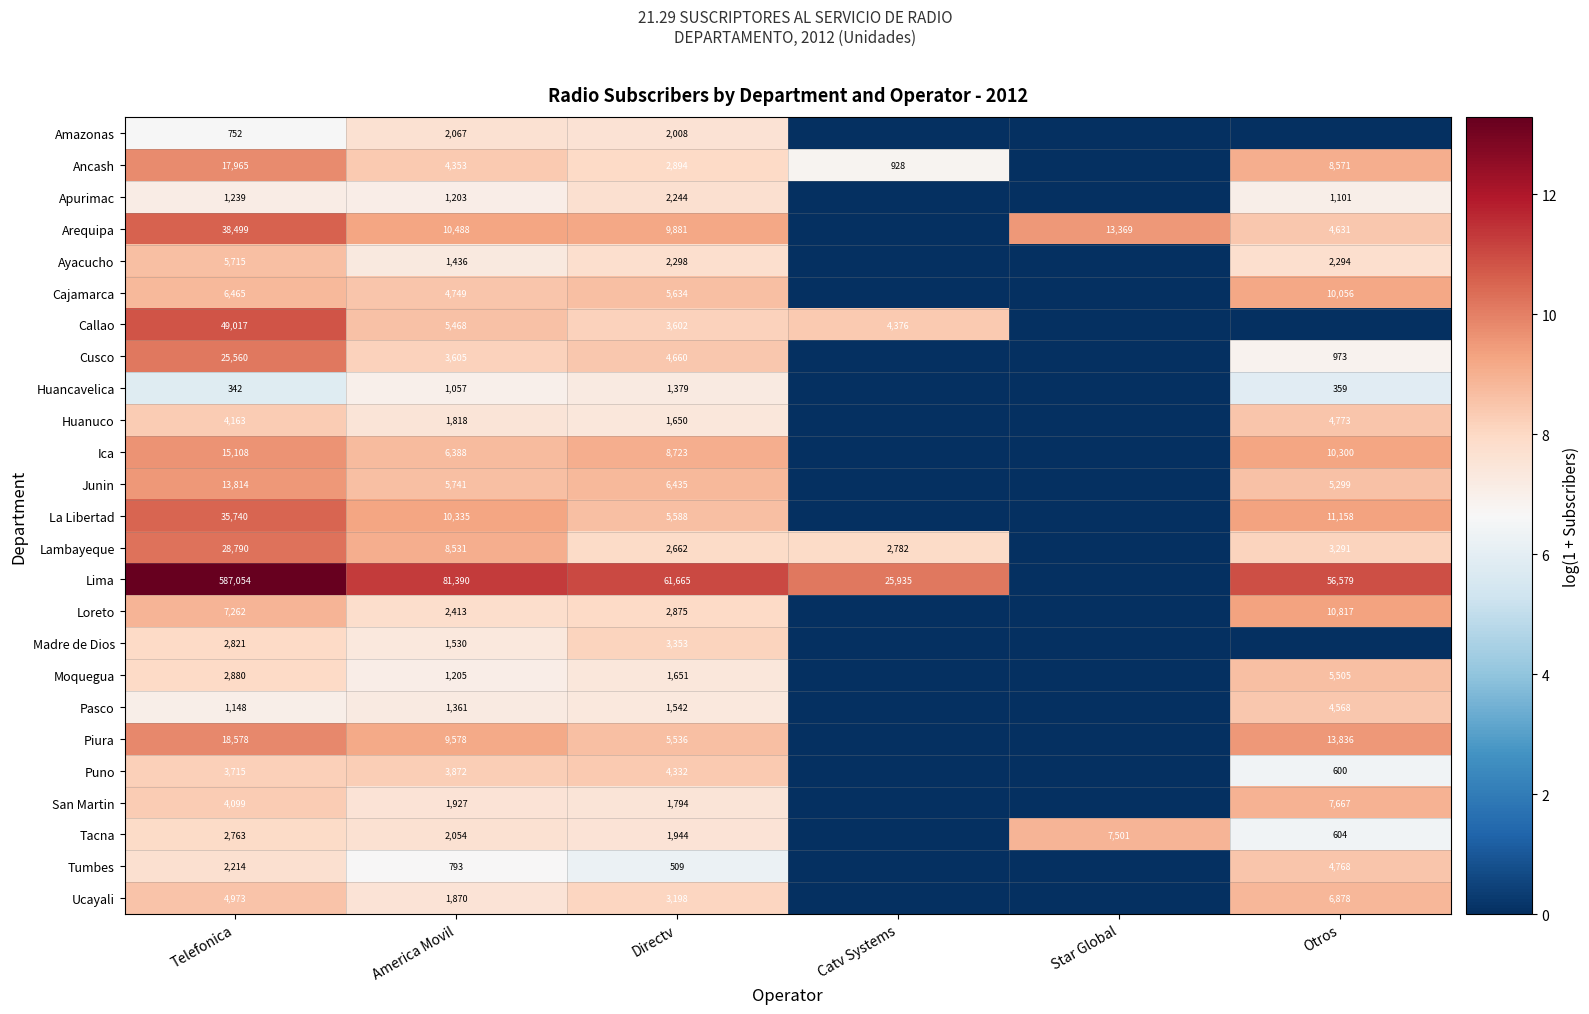

What is the difference between the La Libertad values at Directv and Telefonica?

30152